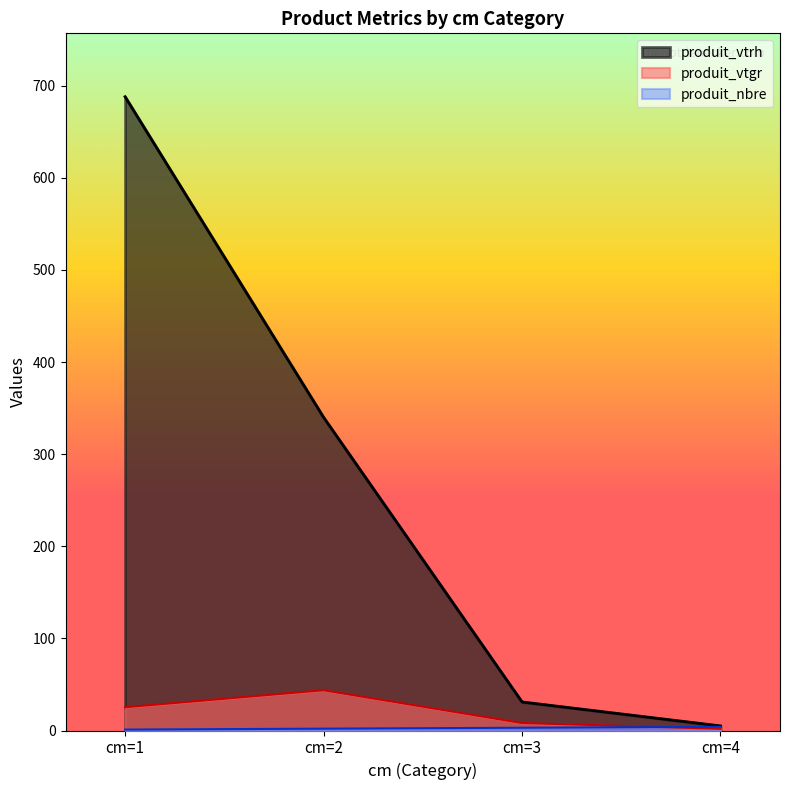

What is the difference between the produit_nbre values at cm=2 and cm=3?

1.0